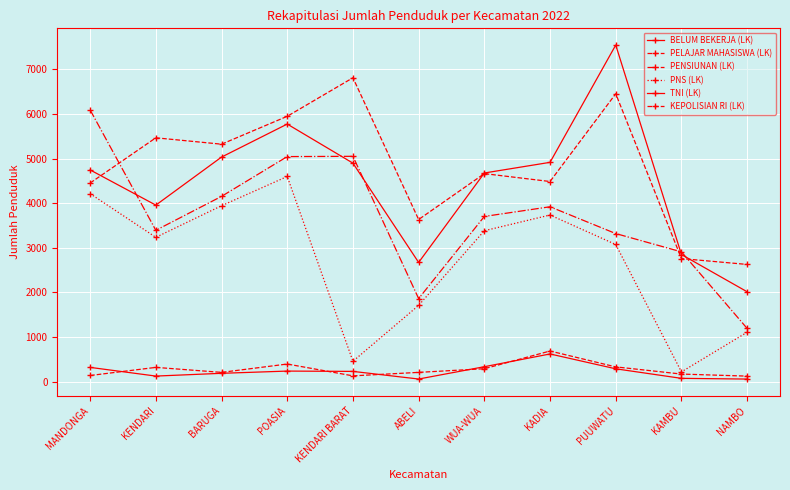

Which label corresponds to the largest value in the chart?

PUUWATU